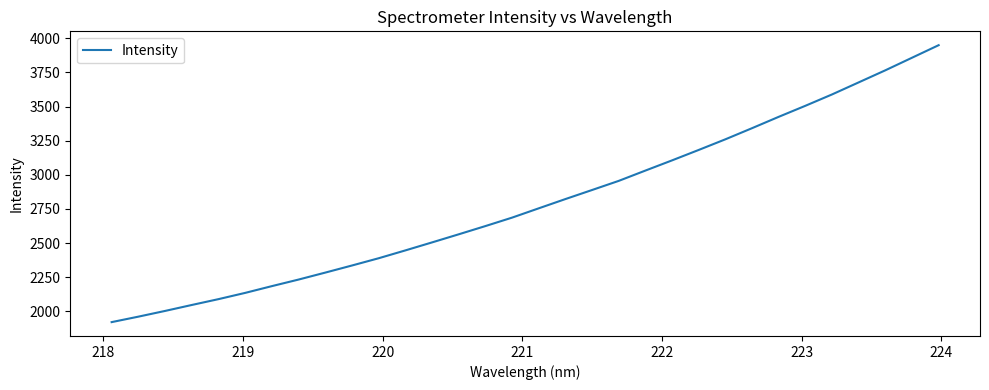

What is the smallest value displayed?

1920.7